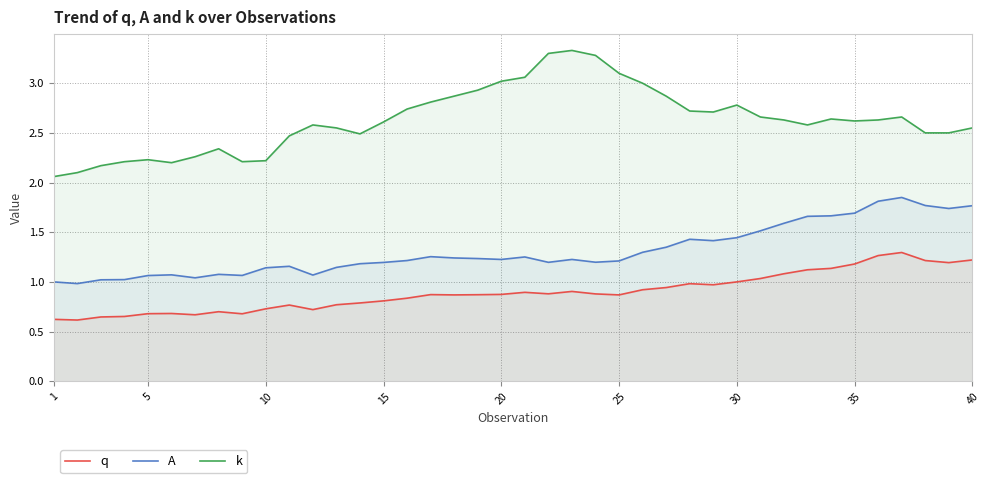

Does the chart have visible grid lines?

Yes